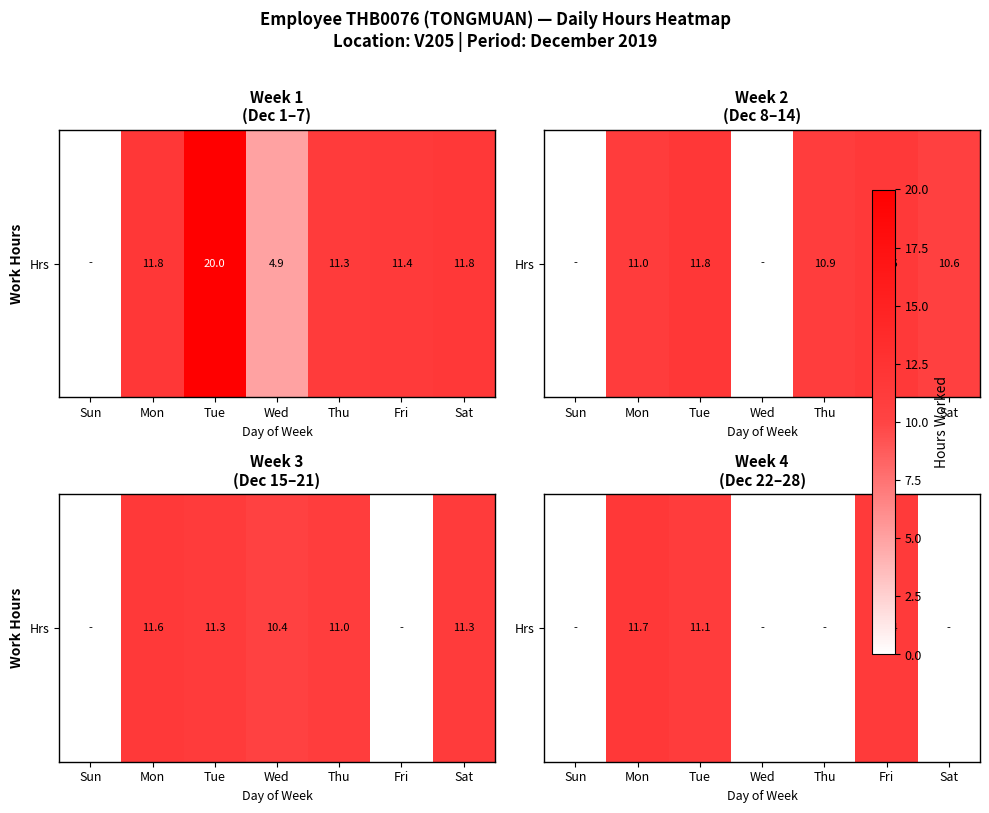

Read the value at Fri.

11.4